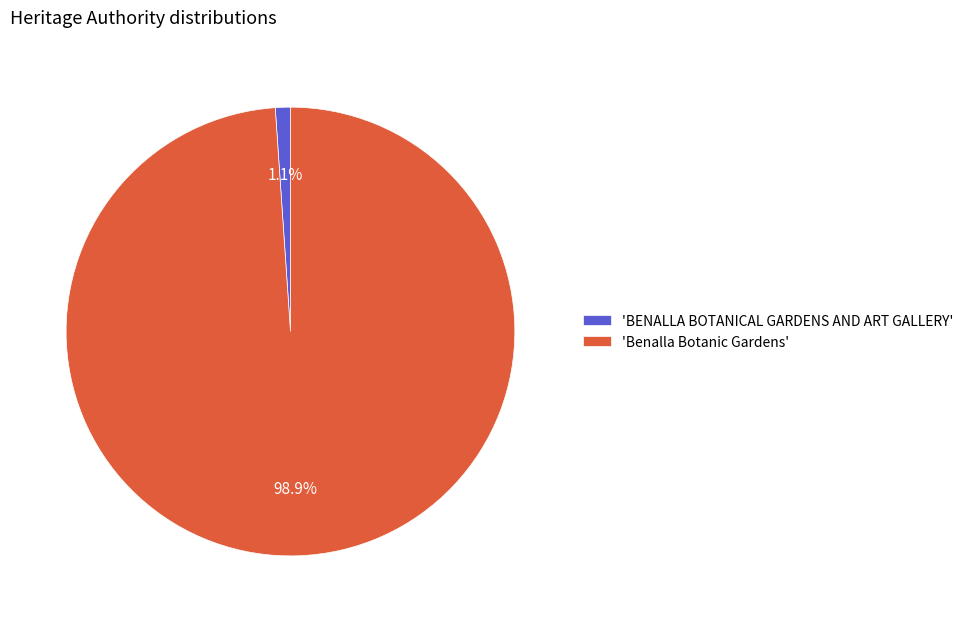

Is there a majority slice in this chart?

Yes